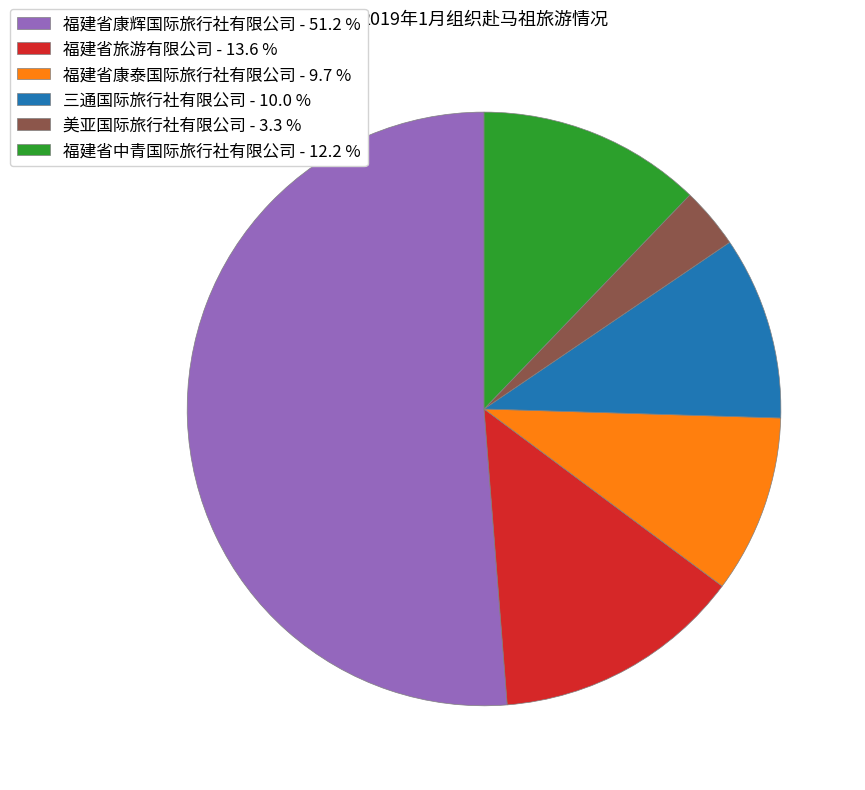

What is the ratio of the value at 美亚国际旅行社有限公司 - 3.3 % to the value at 三通国际旅行社有限公司 - 10.0 %?

0.3